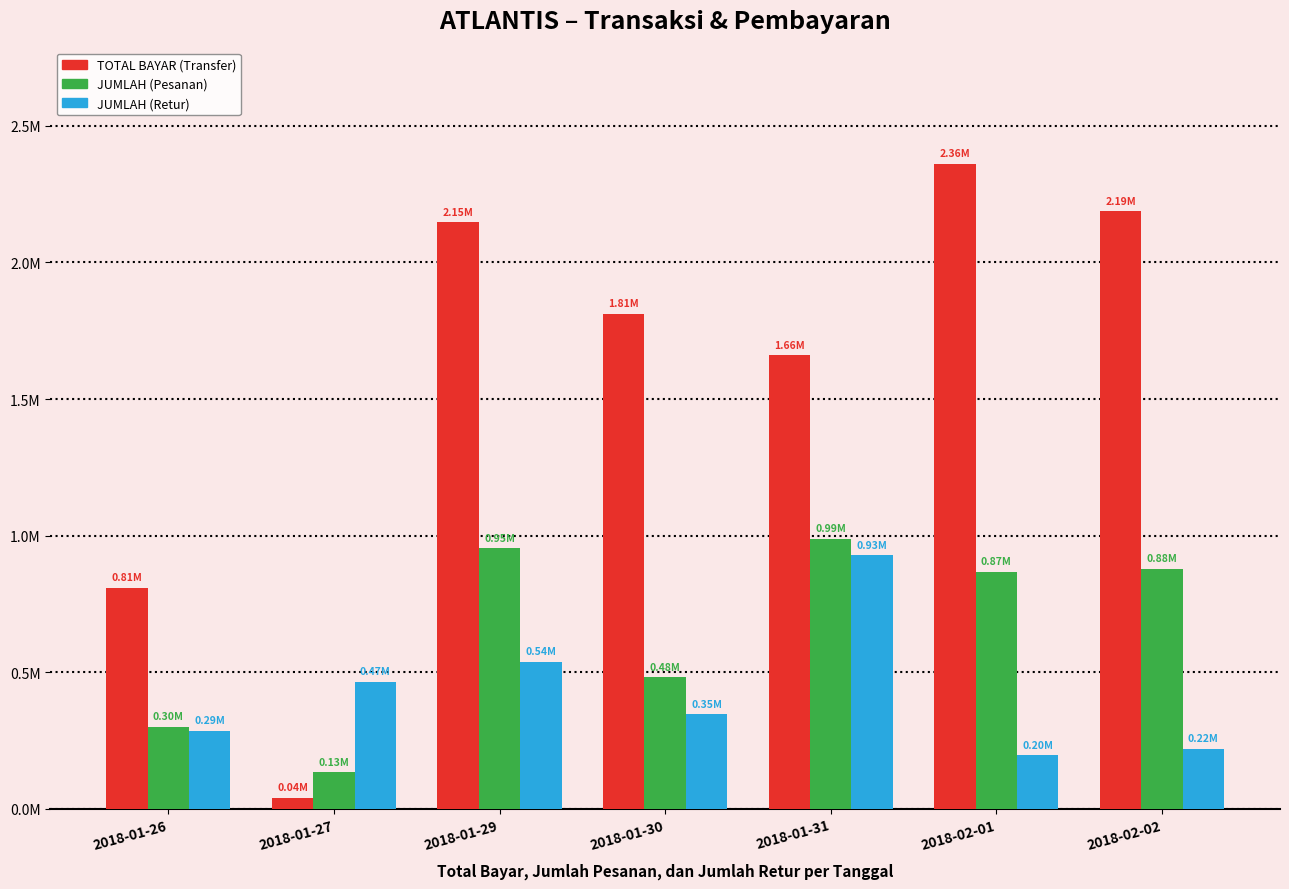

What position from the left is 2018-01-31?

5